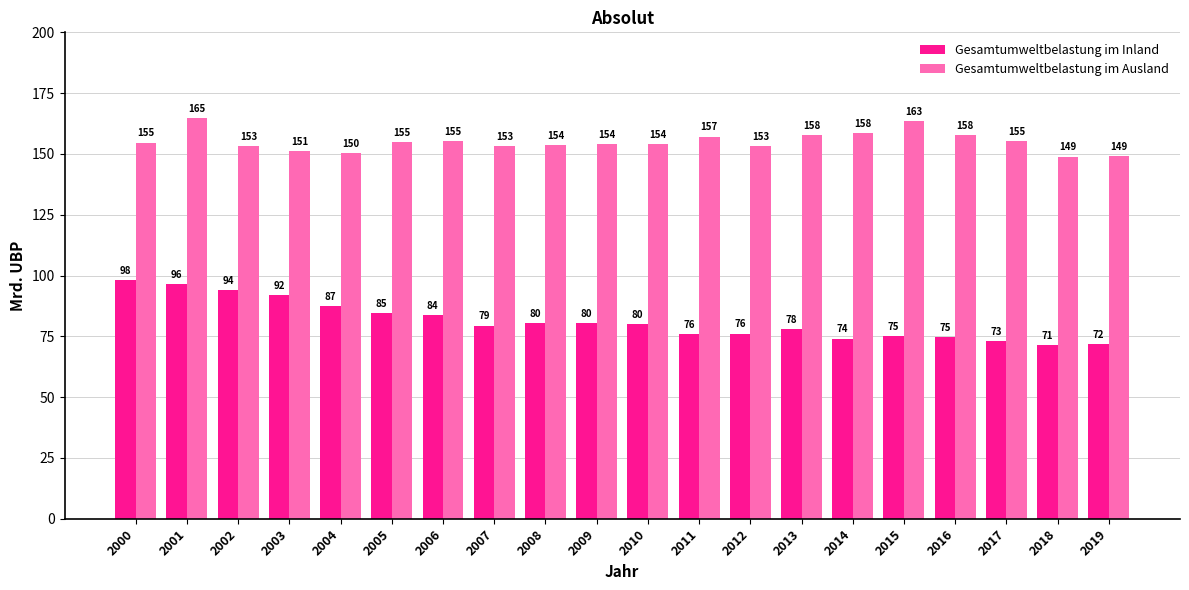

What are all the series names shown in the legend?

Gesamtumweltbelastung im Inland, Gesamtumweltbelastung im Ausland